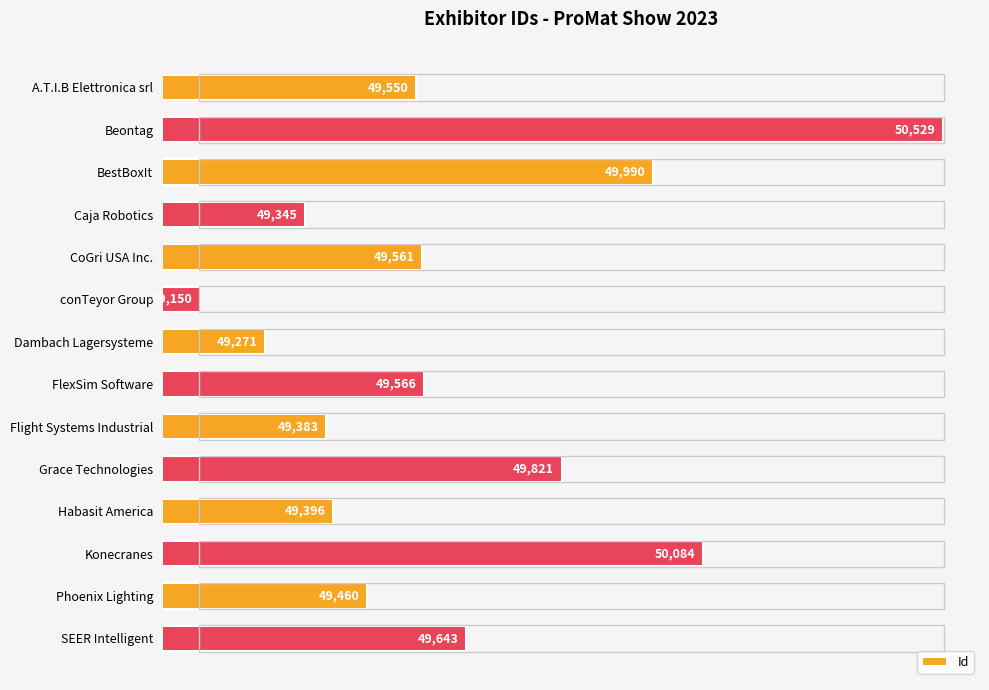

What is the difference between the values at SEER Intelligent and Caja Robotics?

298